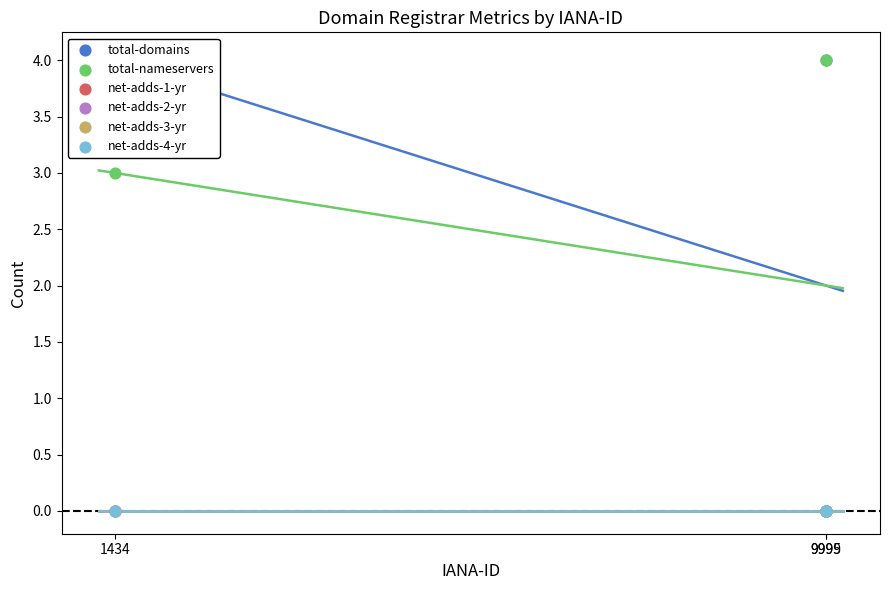

At which category is the sum across all series the highest?

9999